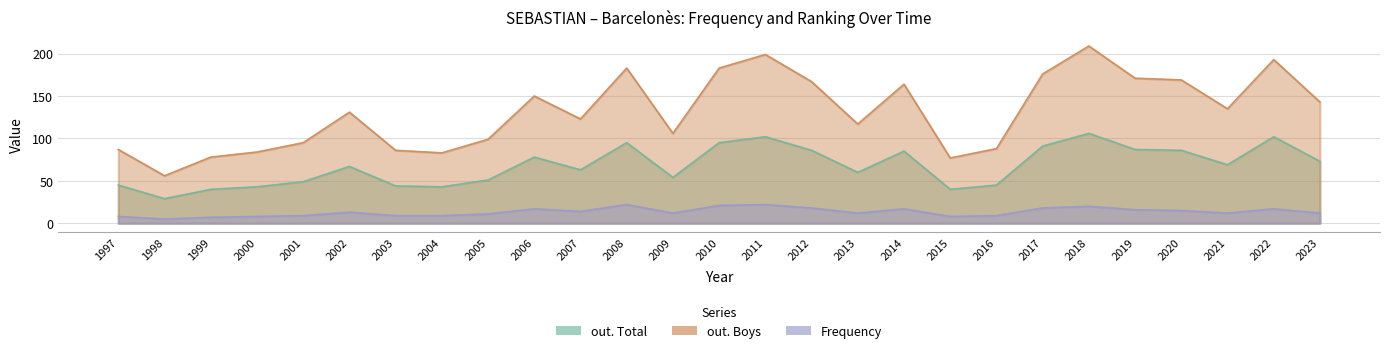

Between 2013 and 2020, which series saw the biggest shift?

out. Boys